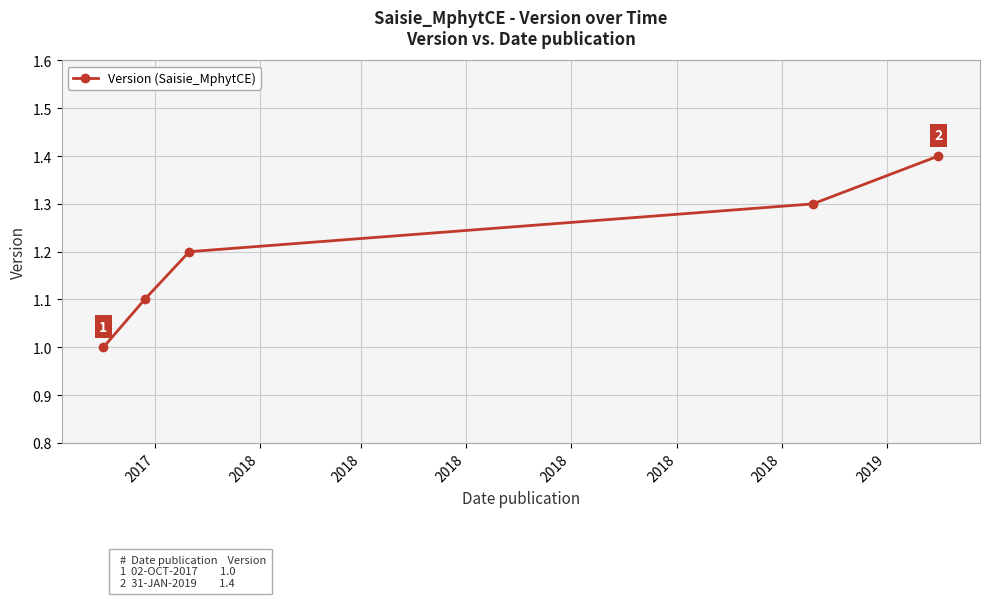

What is the value of the 1st point from the left?

1.0